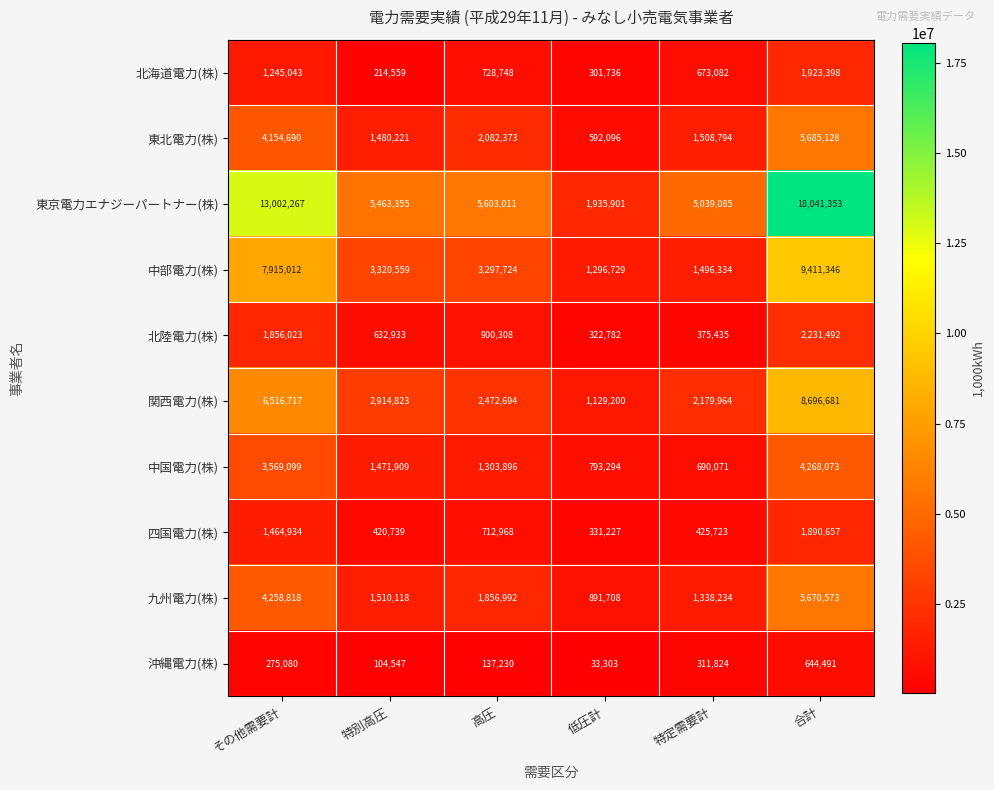

What is the approximate value of 北陸電力(株) at 合計?

2231492